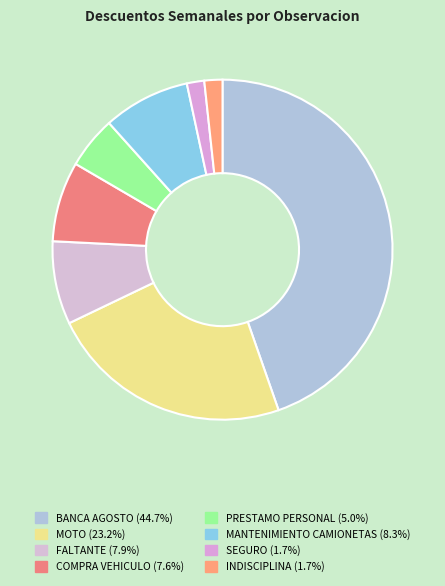

To the nearest percent, what is the average slice percentage?

12%